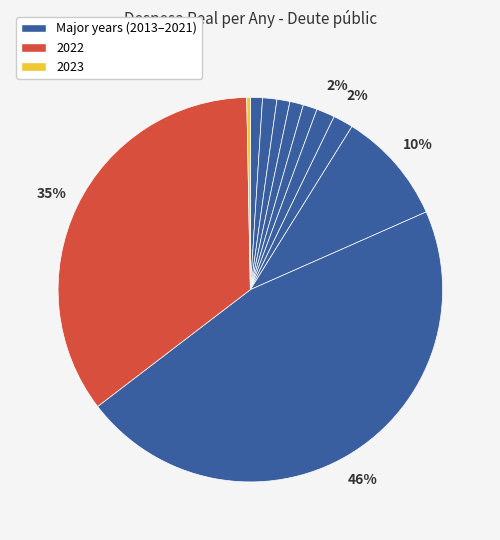

How many slices are in this pie chart?

11